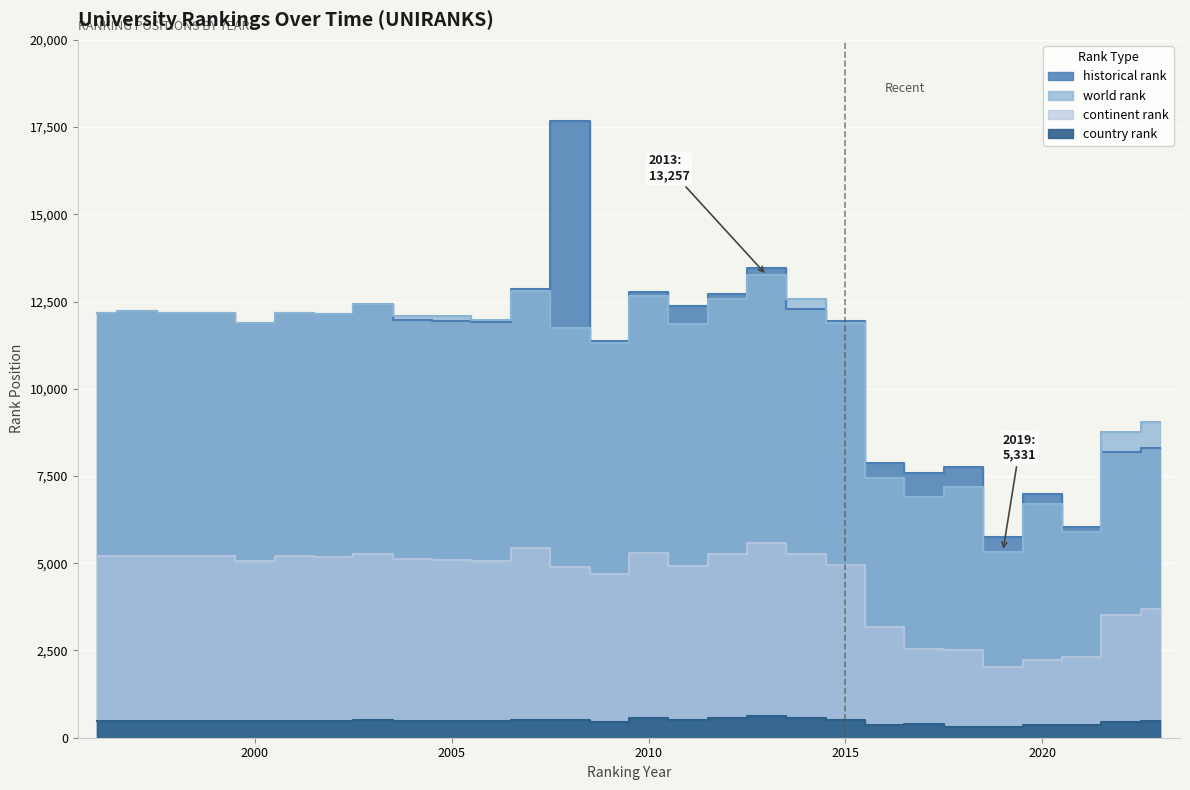

Which category has the highest value across all series?

2008